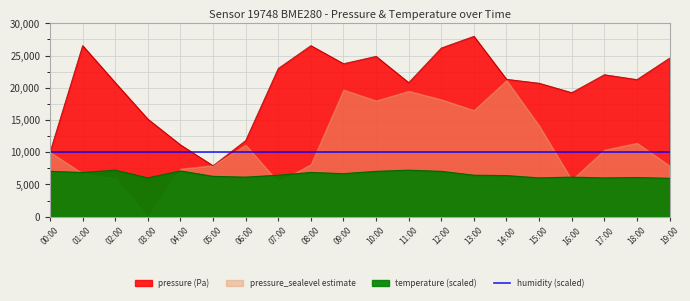

Which series has the largest range (max minus min)?

pressure